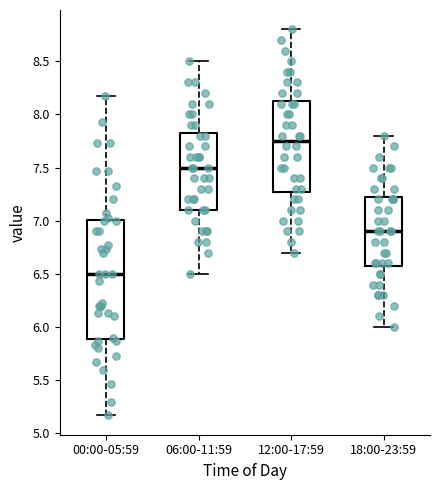

Reading left to right, read every box against the y-axis: the position of its median line, the range the box covers, and the ends of its whiskers. The values are not printed on the chart, so give them approximately, as read against the axis.

00:00-05:59: median 6.50, box 5.90 to 7.00, whiskers 5.15 to 8.15
06:00-11:59: median 7.50, box 7.10 to 7.85, whiskers 6.50 to 8.50
12:00-17:59: median 7.75, box 7.30 to 8.15, whiskers 6.70 to 8.80
18:00-23:59: median 6.90, box 6.60 to 7.25, whiskers 6.00 to 7.80